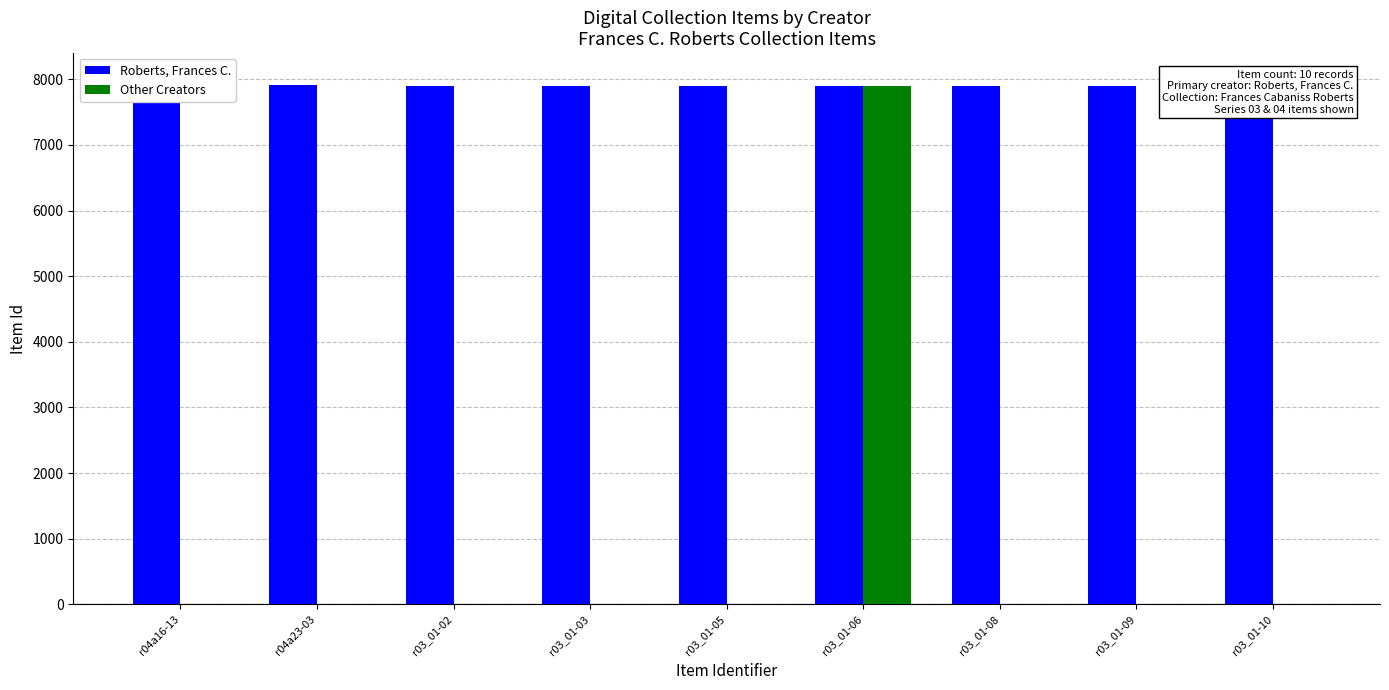

What are all the series names shown in the legend?

Roberts, Frances C., Other Creators